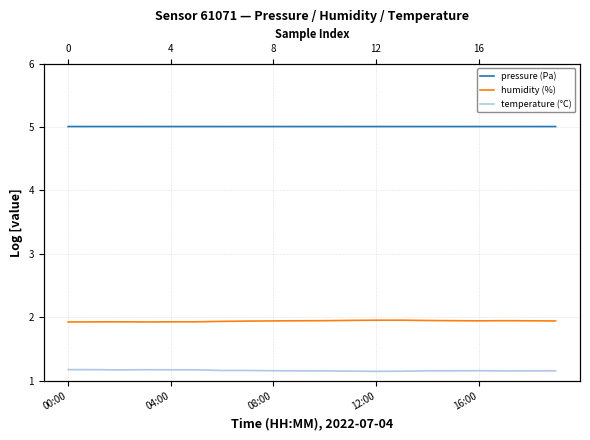

True or false: pressure (Pa) and humidity (%) intersect in this chart.

False